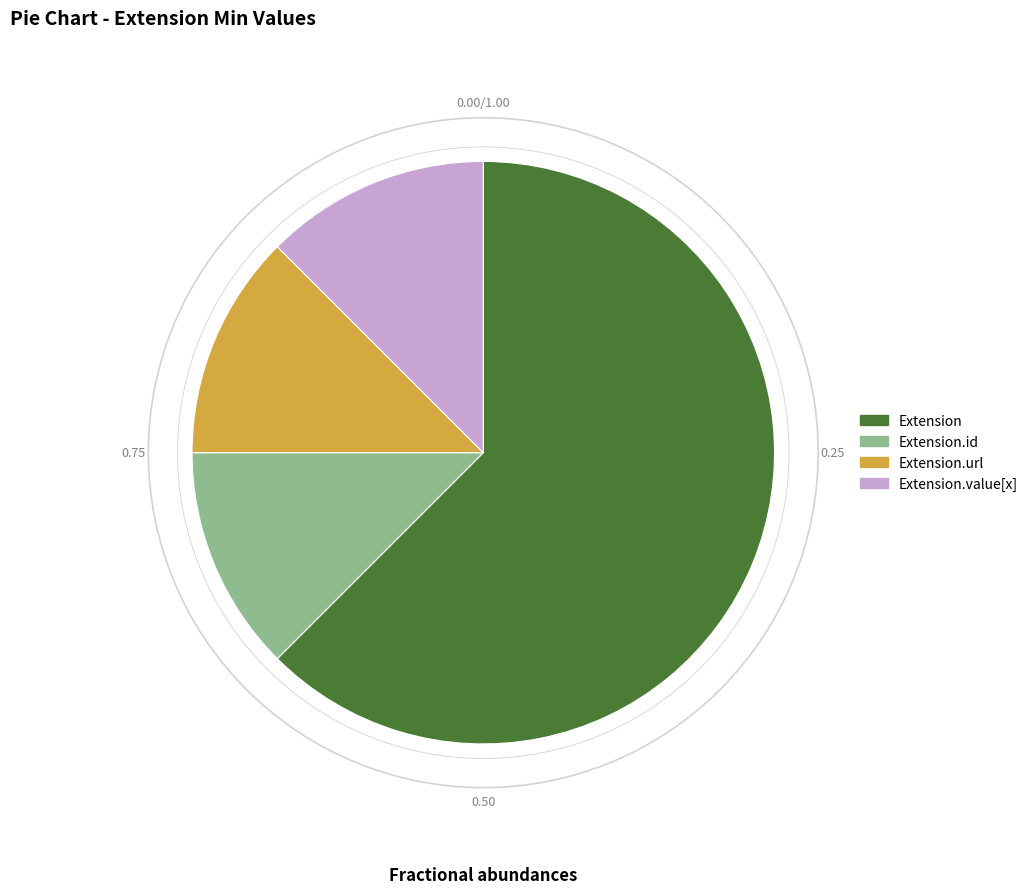

Is Extension.url the majority of the pie?

No